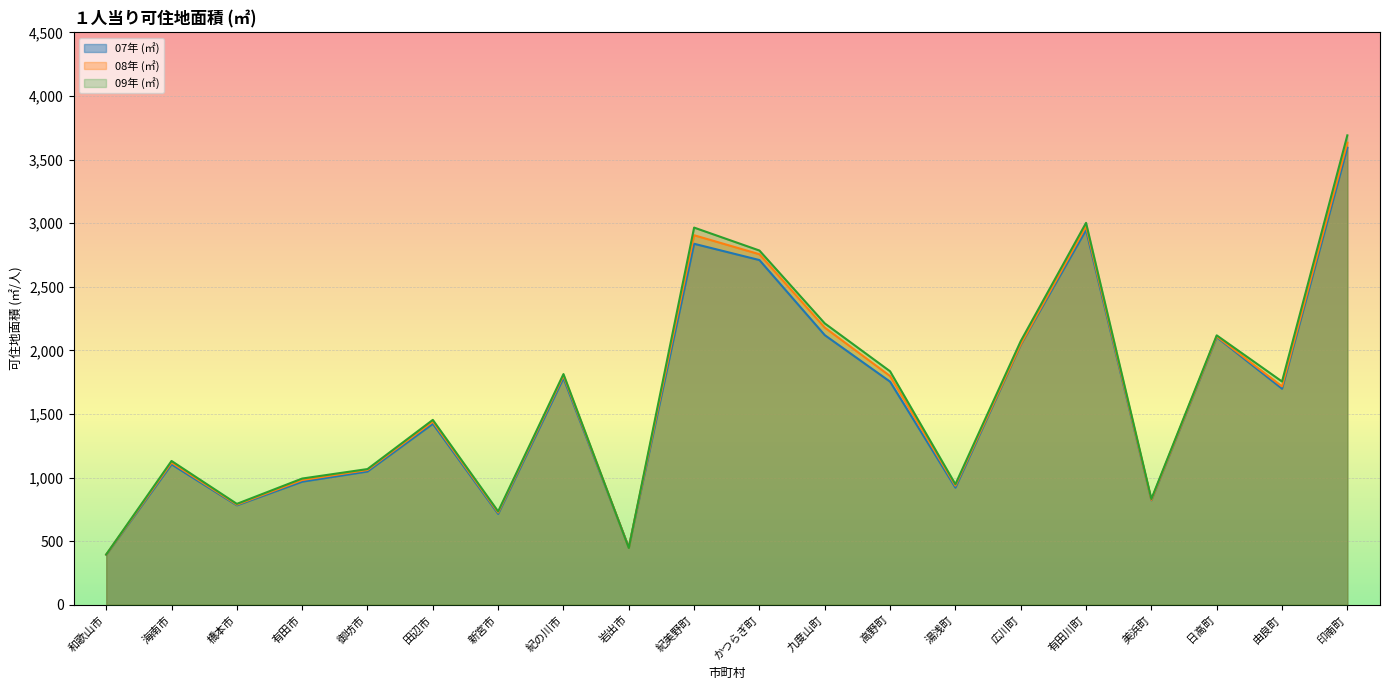

What are all the series names shown in the legend?

07年 (㎡), 08年 (㎡), 09年 (㎡)